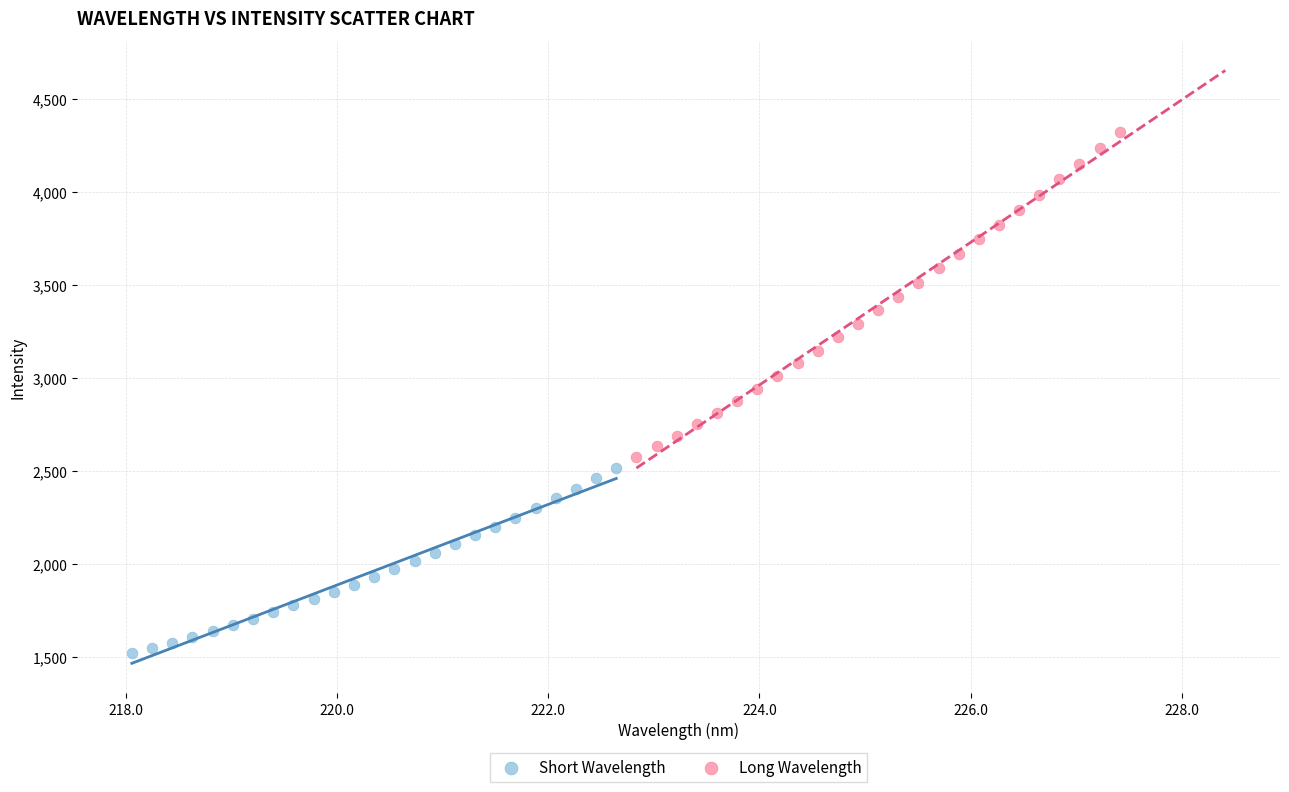

Which series has the largest Y range (max minus min)?

Long Wavelength